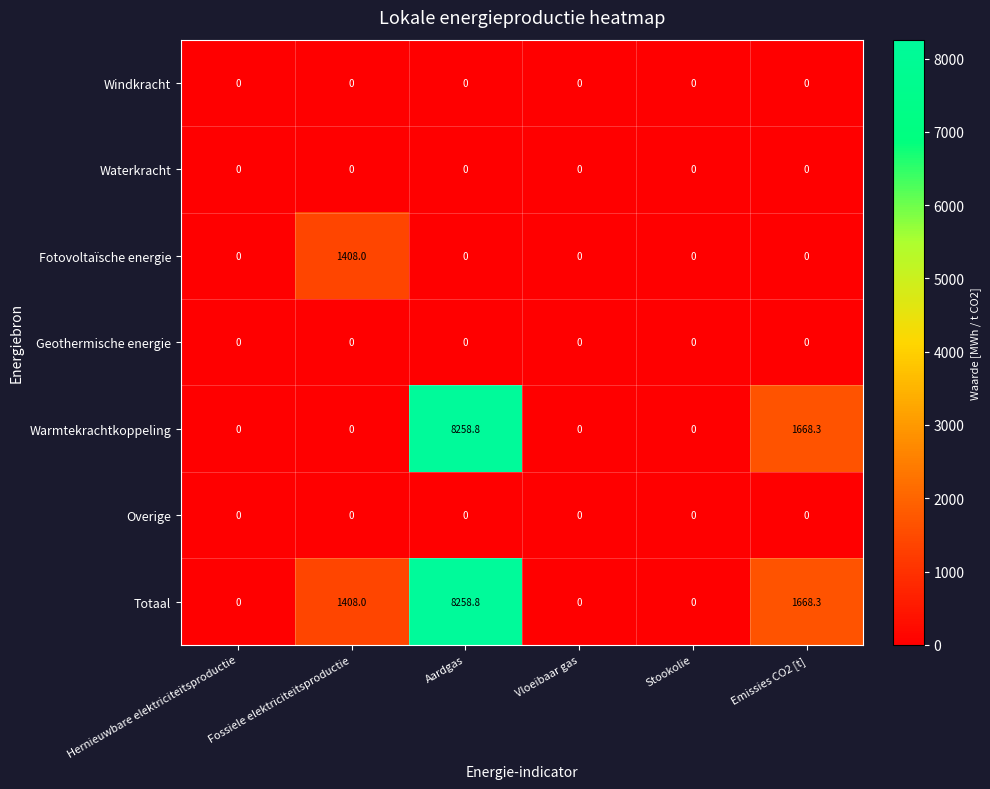

What is the difference between the maximum and second lowest values in the Fotovoltaïsche energie series?

1408.0